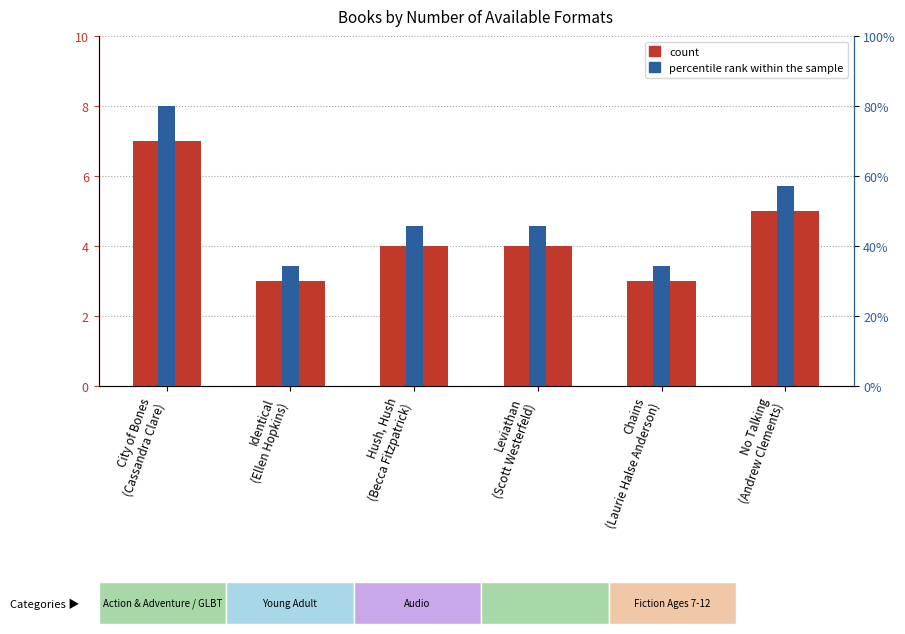

Which label corresponds to the smallest value in the chart?

Identical
(Ellen Hopkins)